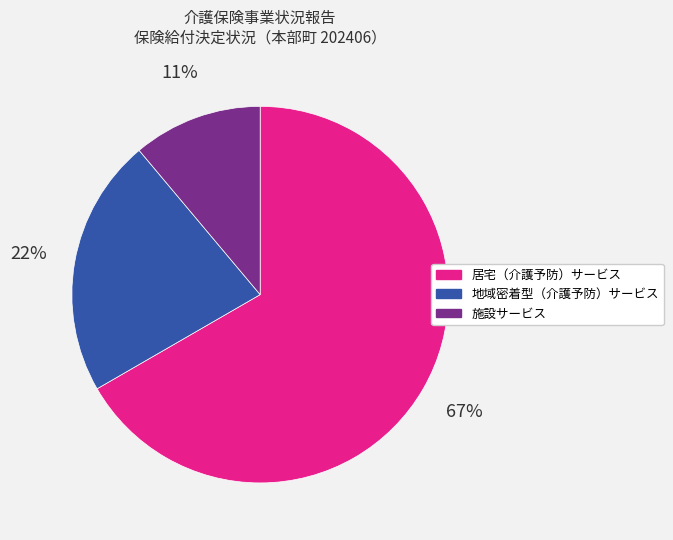

To the nearest percent, what is the combined percentage of 地域密着型（介護予防）サービス and 施設サービス?

33%